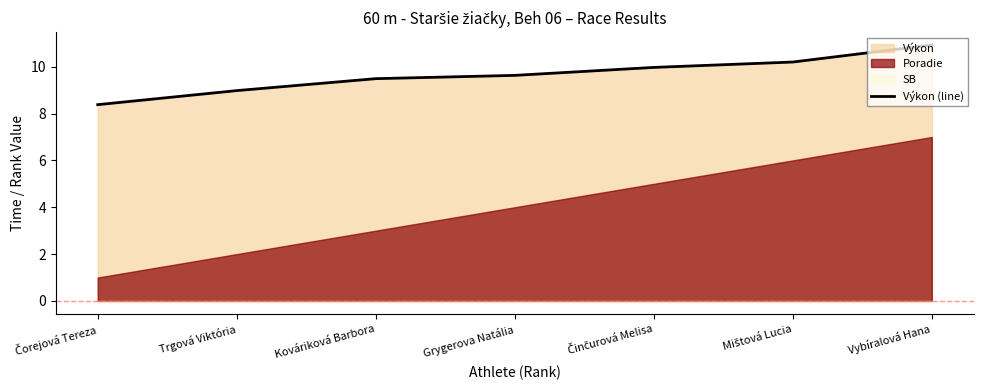

How many lines are shown in the chart?

1